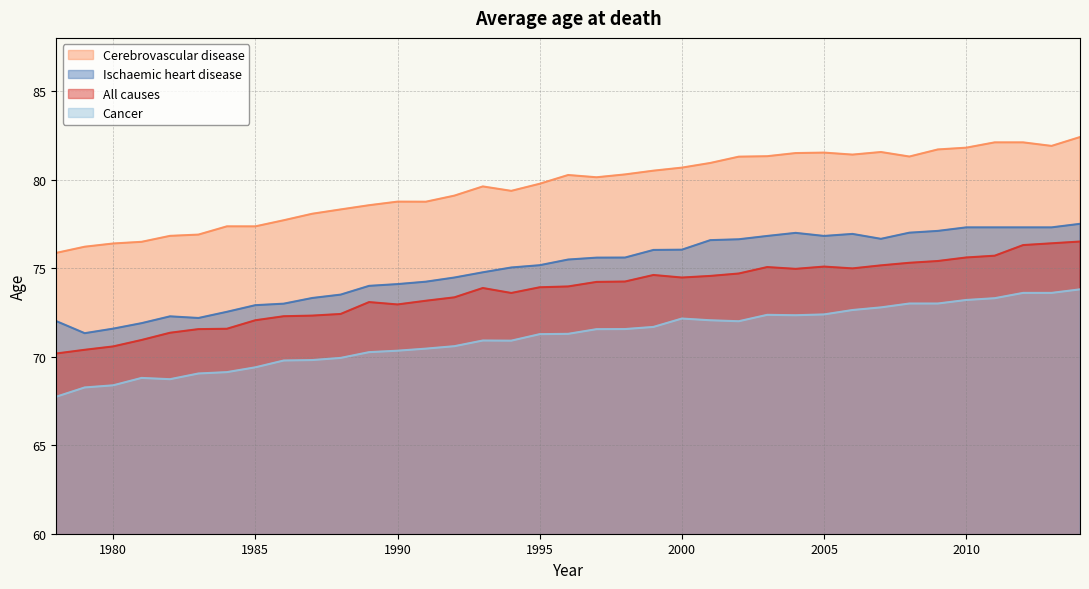

What is the difference between the second highest and second lowest values in the Cerebrovascular disease series?

5.9